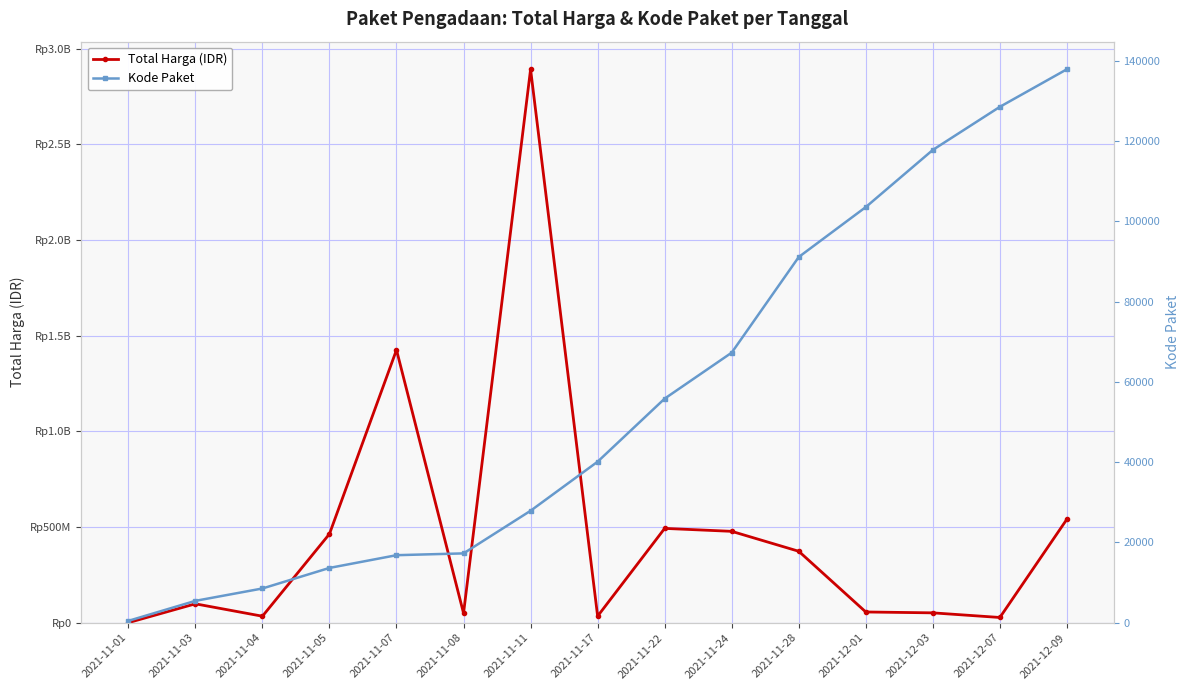

What value does the Kode Paket series have at 2021-11-22, to the nearest 50?

55850